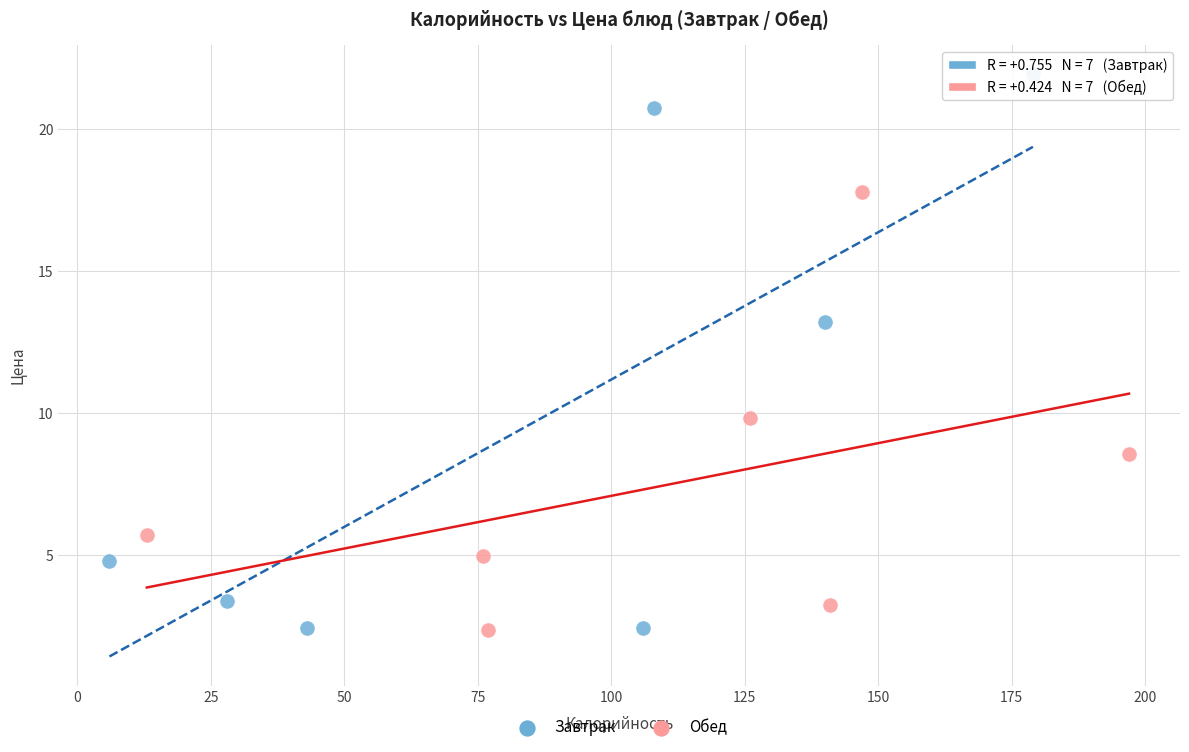

What are all the series names shown in the legend?

Завтрак, Обед